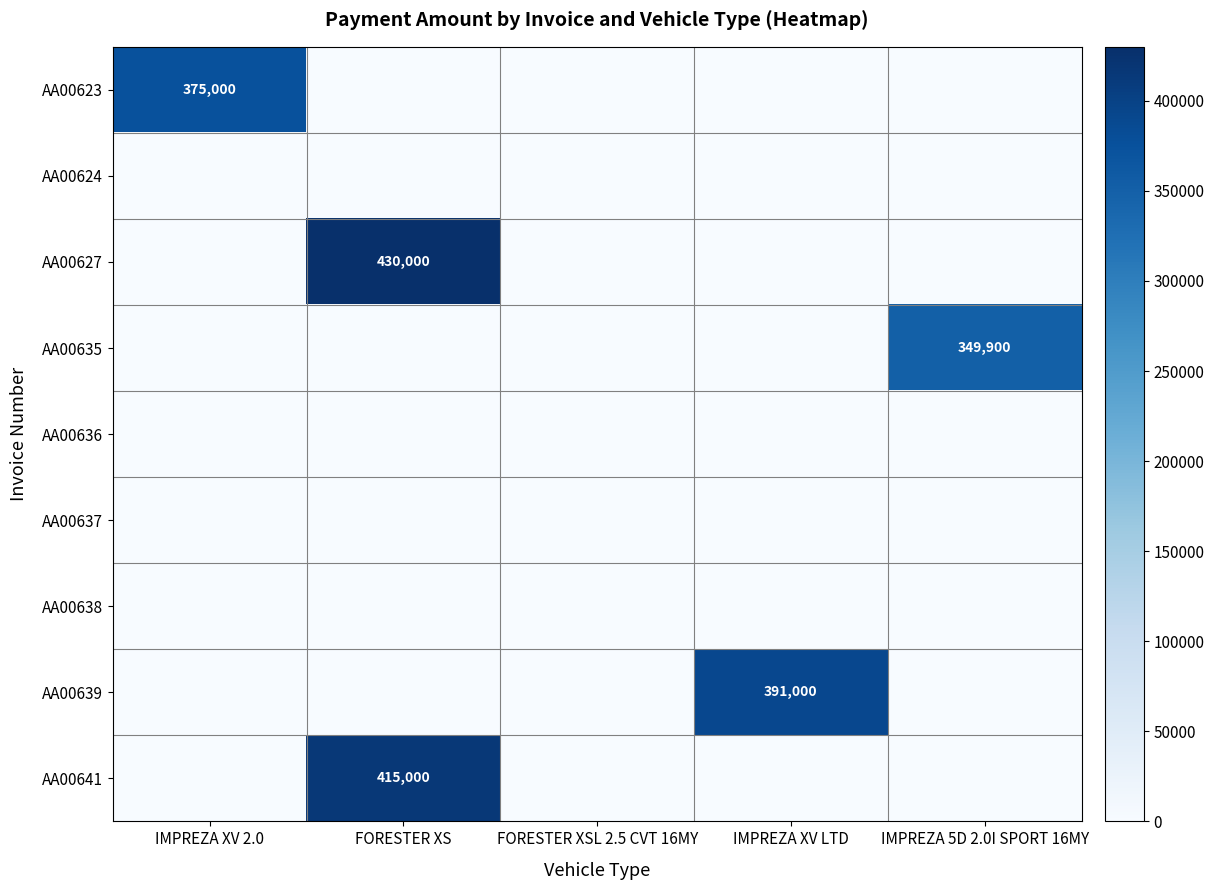

True or false: AA00639 has a value of 391000 at IMPREZA XV LTD.

True